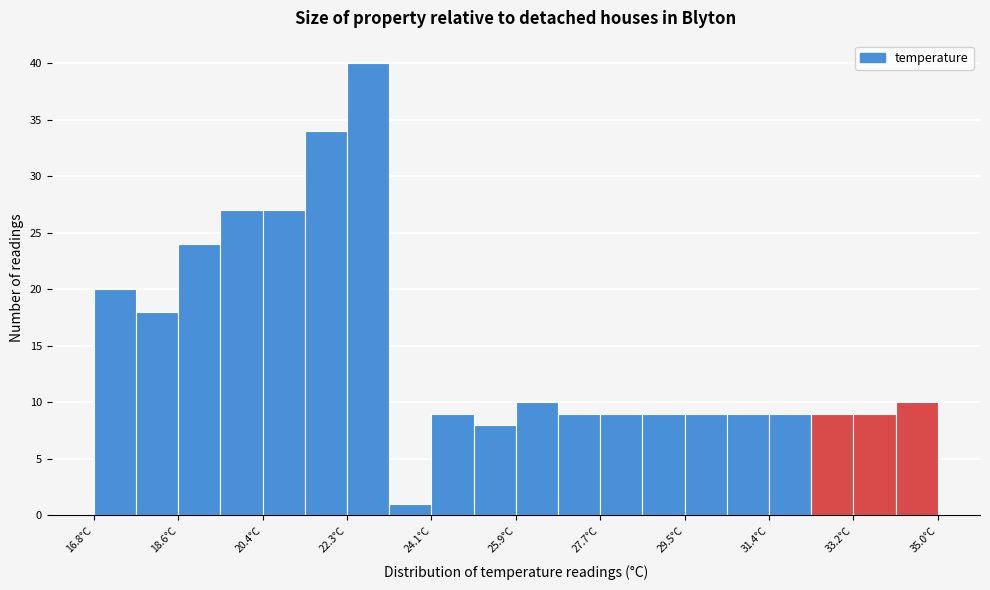

Over which range of the x-axis is the bar tallest?

22.2 to 23.2